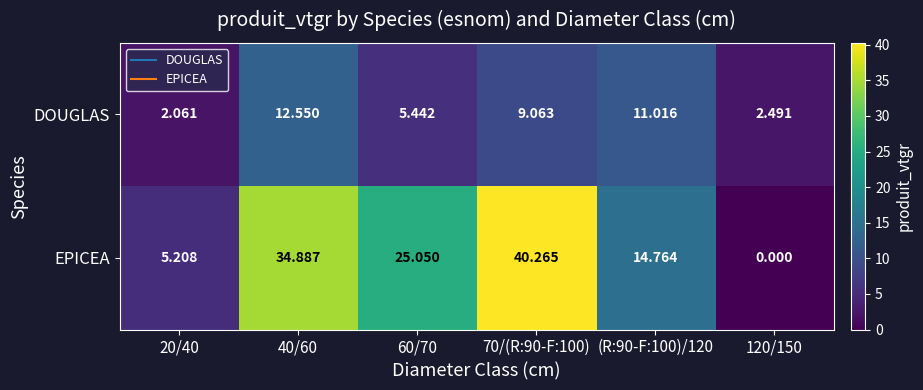

List the series in order of their peak value, highest first.

EPICEA, DOUGLAS